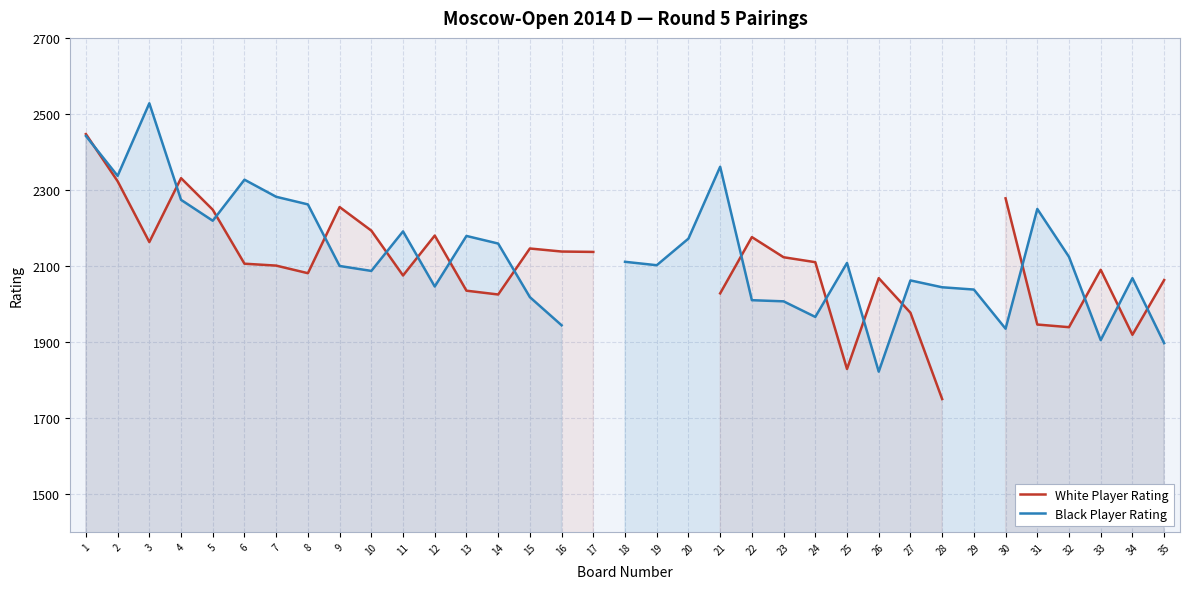

Which series has the widest spread of values?

Black Player Rating